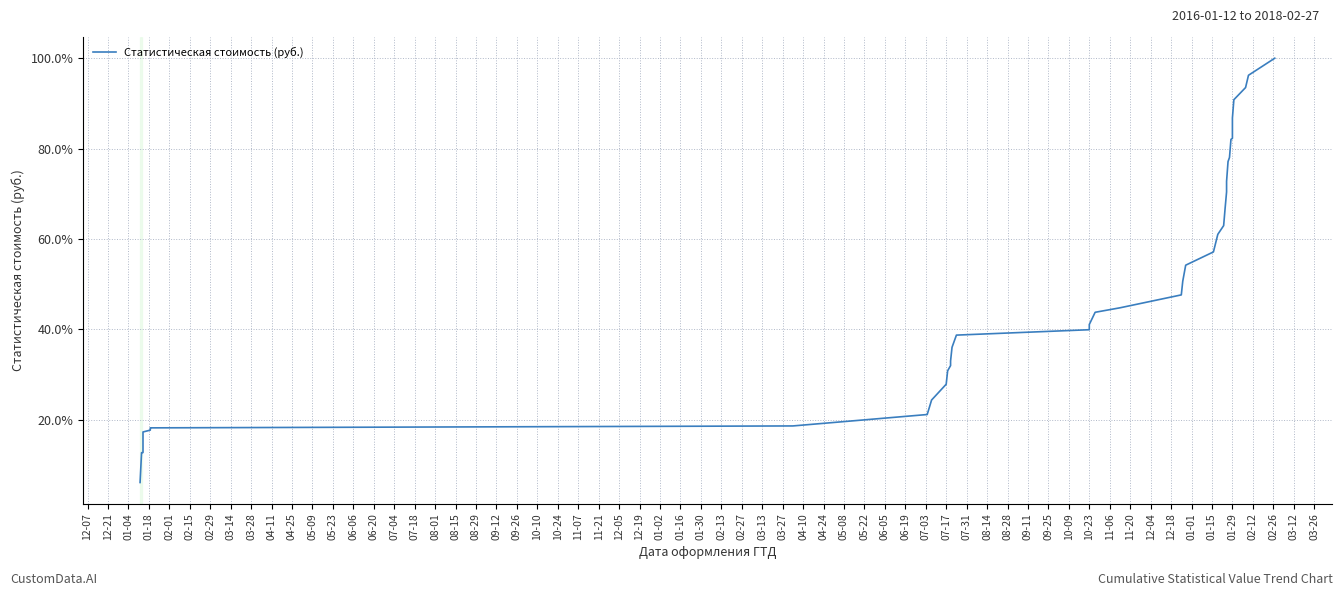

True or false: there are more than 0 points higher than both neighbors.

False